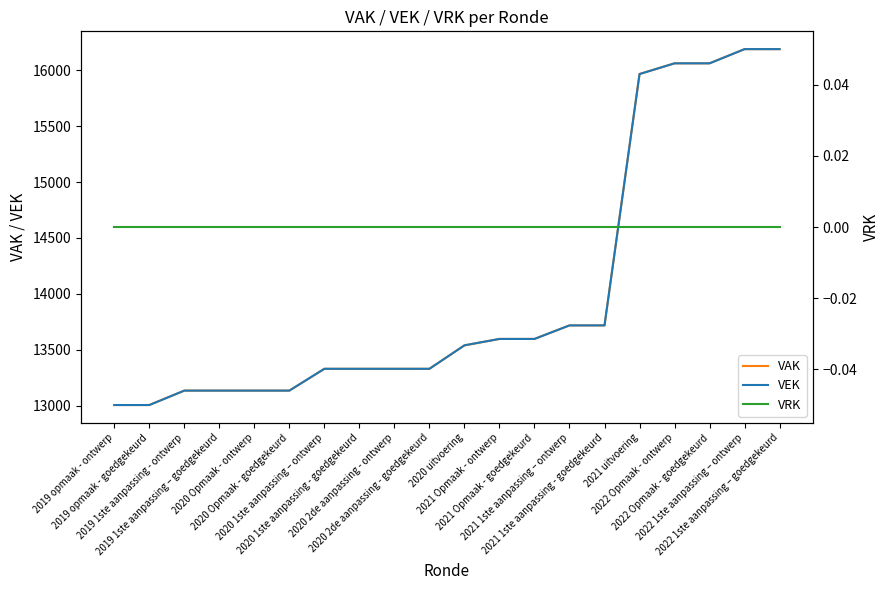

What is the difference between the highest and lowest values at 2021 Opmaak - ontwerp?

13597